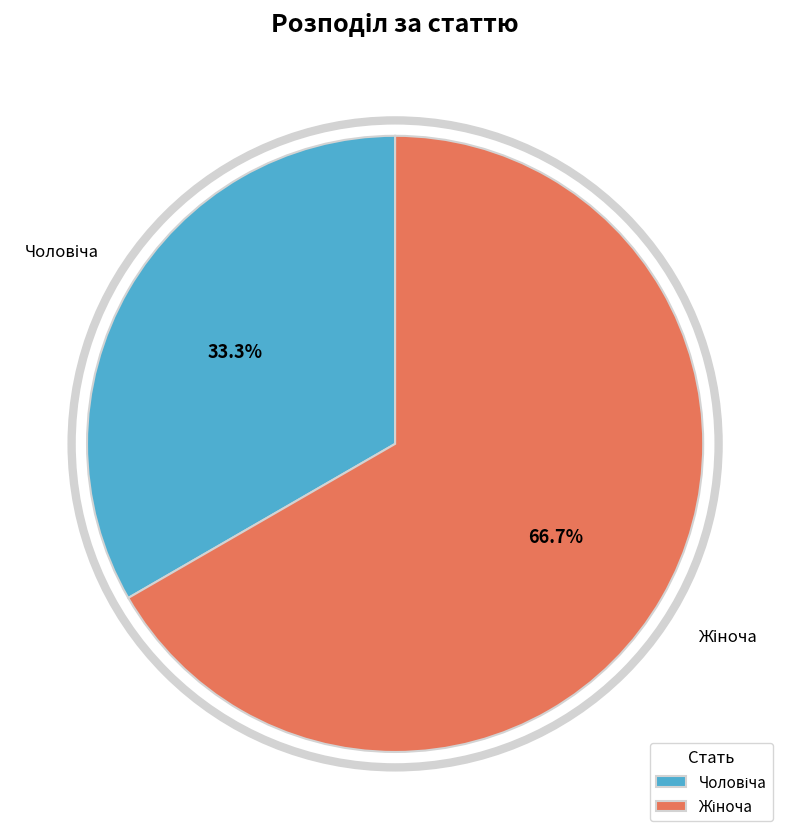

Does any single category account for the majority?

Yes